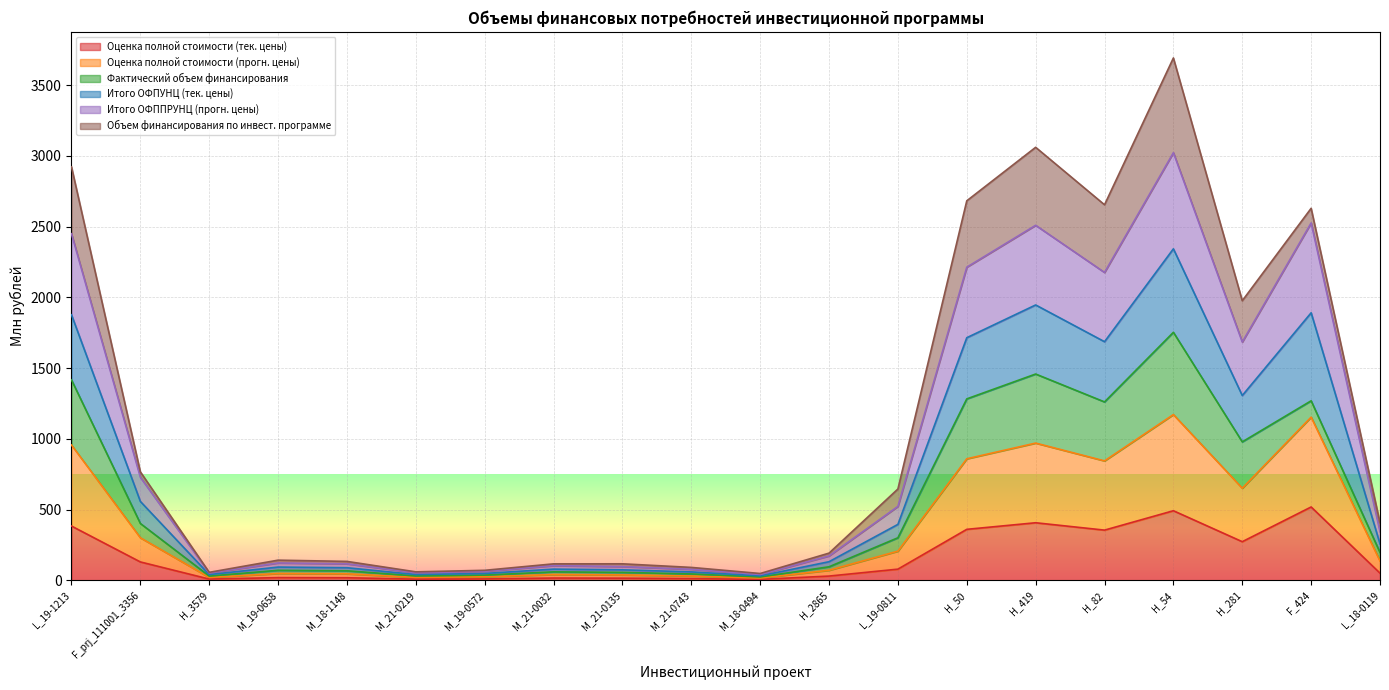

How many data points in Оценка полной стоимости (прогн. цены) are less than 136?

10